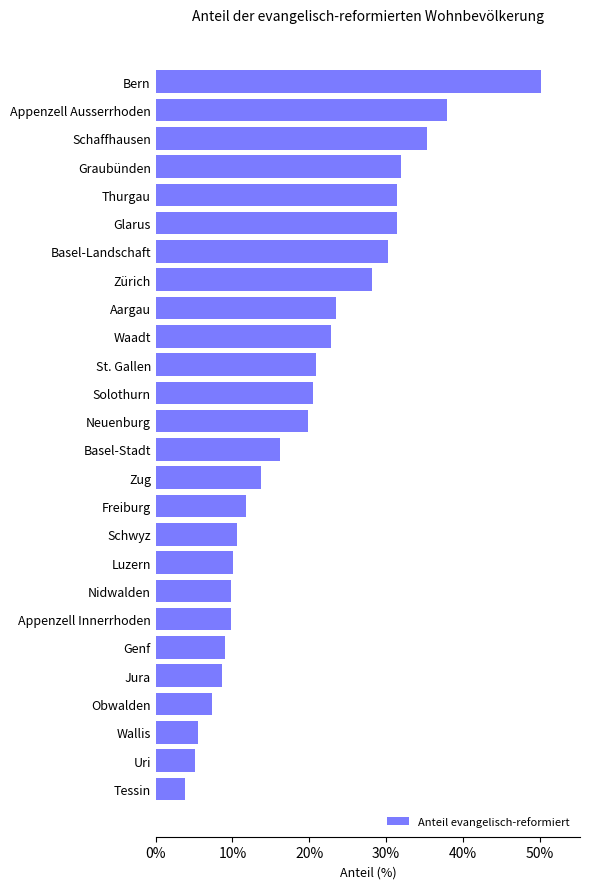

How many distinct data groups are displayed?

1